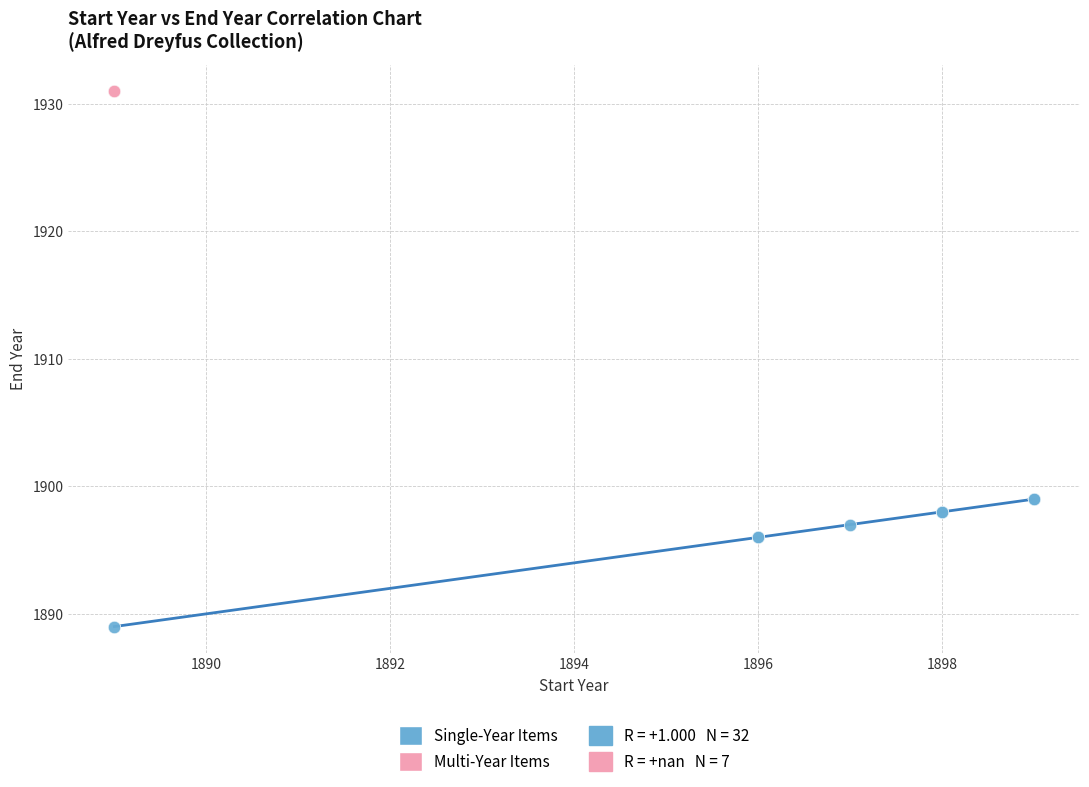

Which series contains the lowest Y value?

Single-Year Items